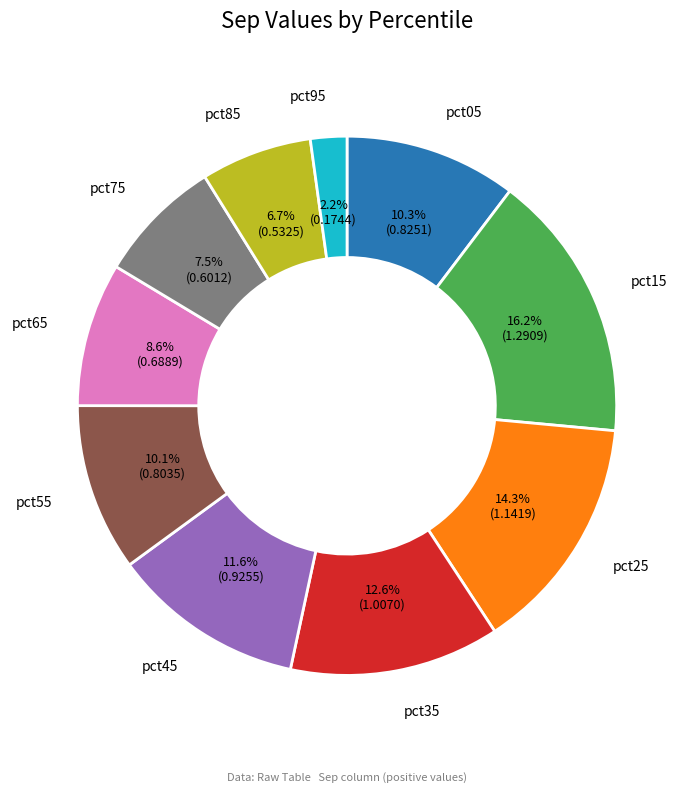

Which category has the smallest portion of the pie?

pct95